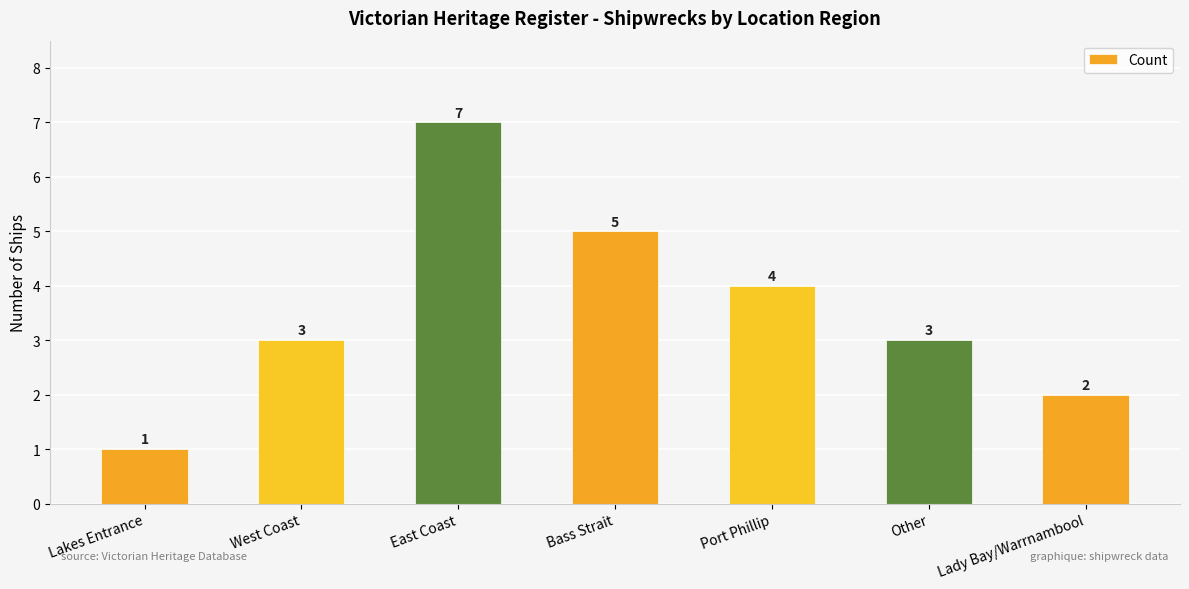

What is the average value?

4